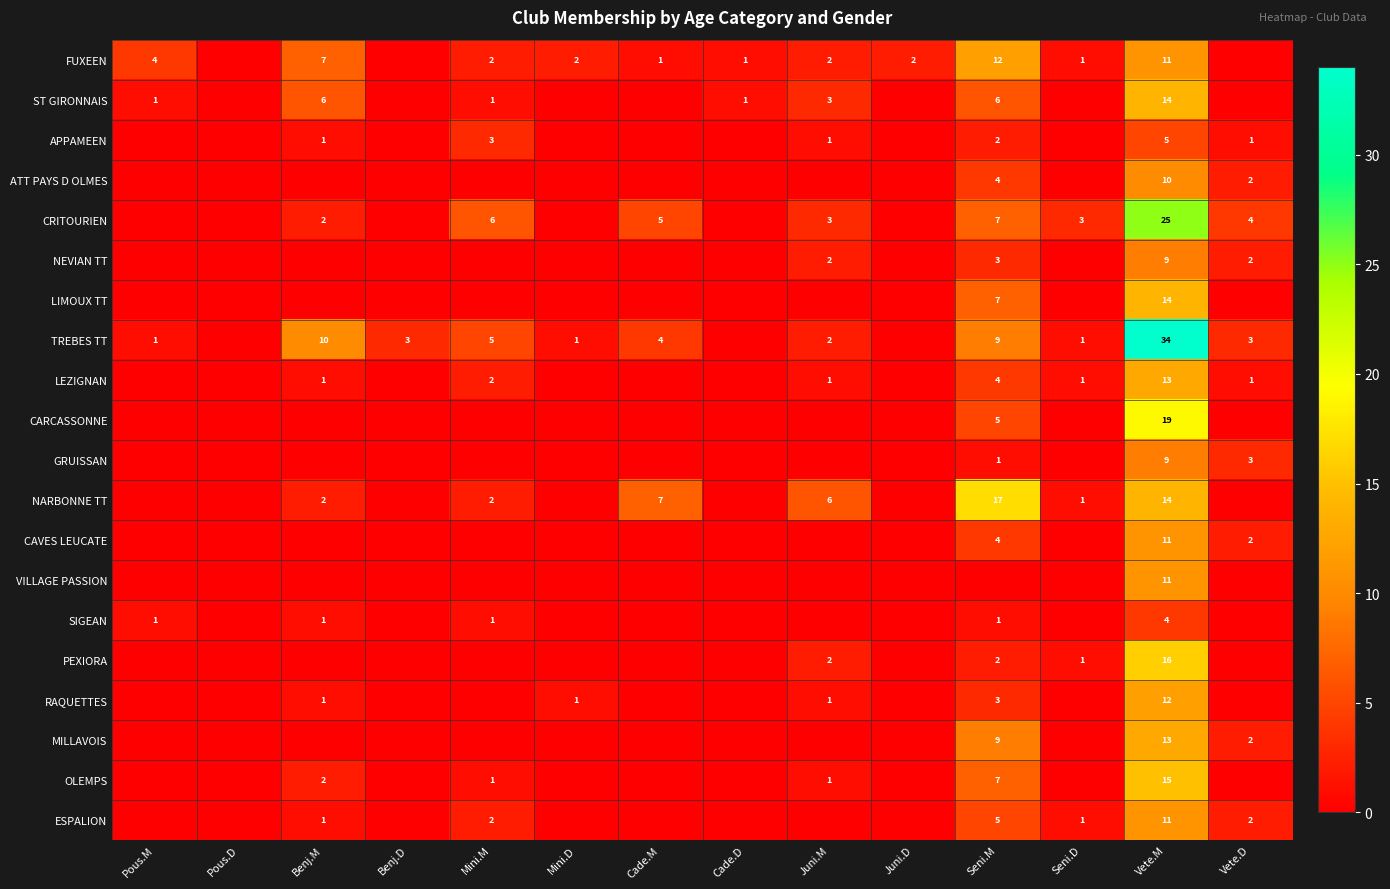

The value of CRITOURIEN at Juni.M is 3. True or false?

True